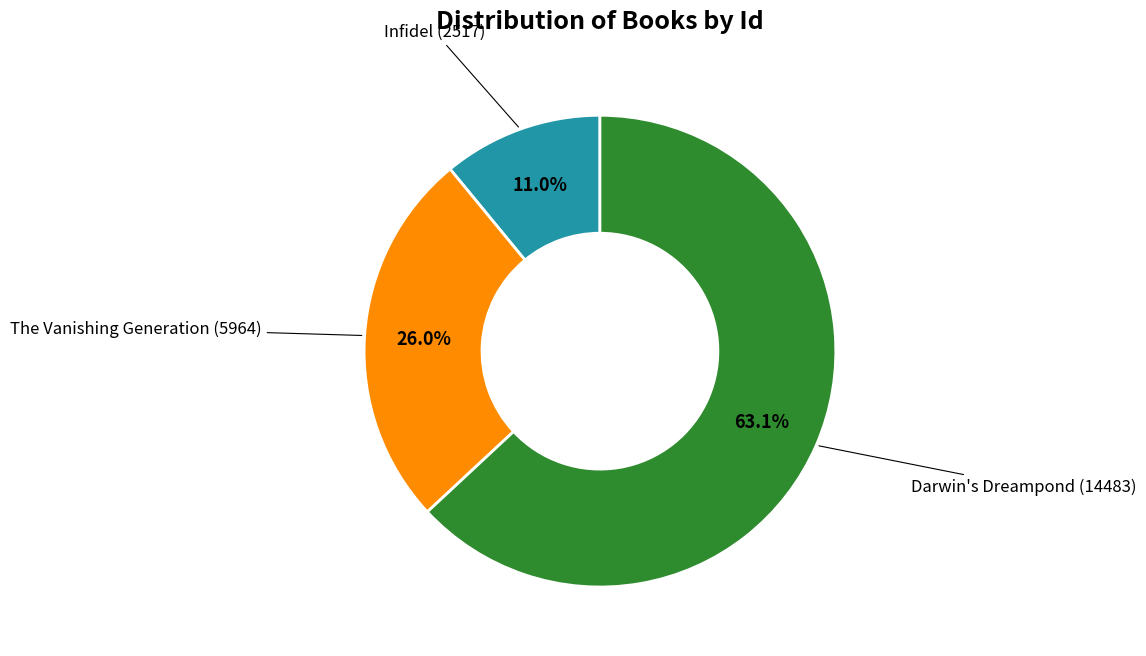

Does any single category account for the majority?

Yes